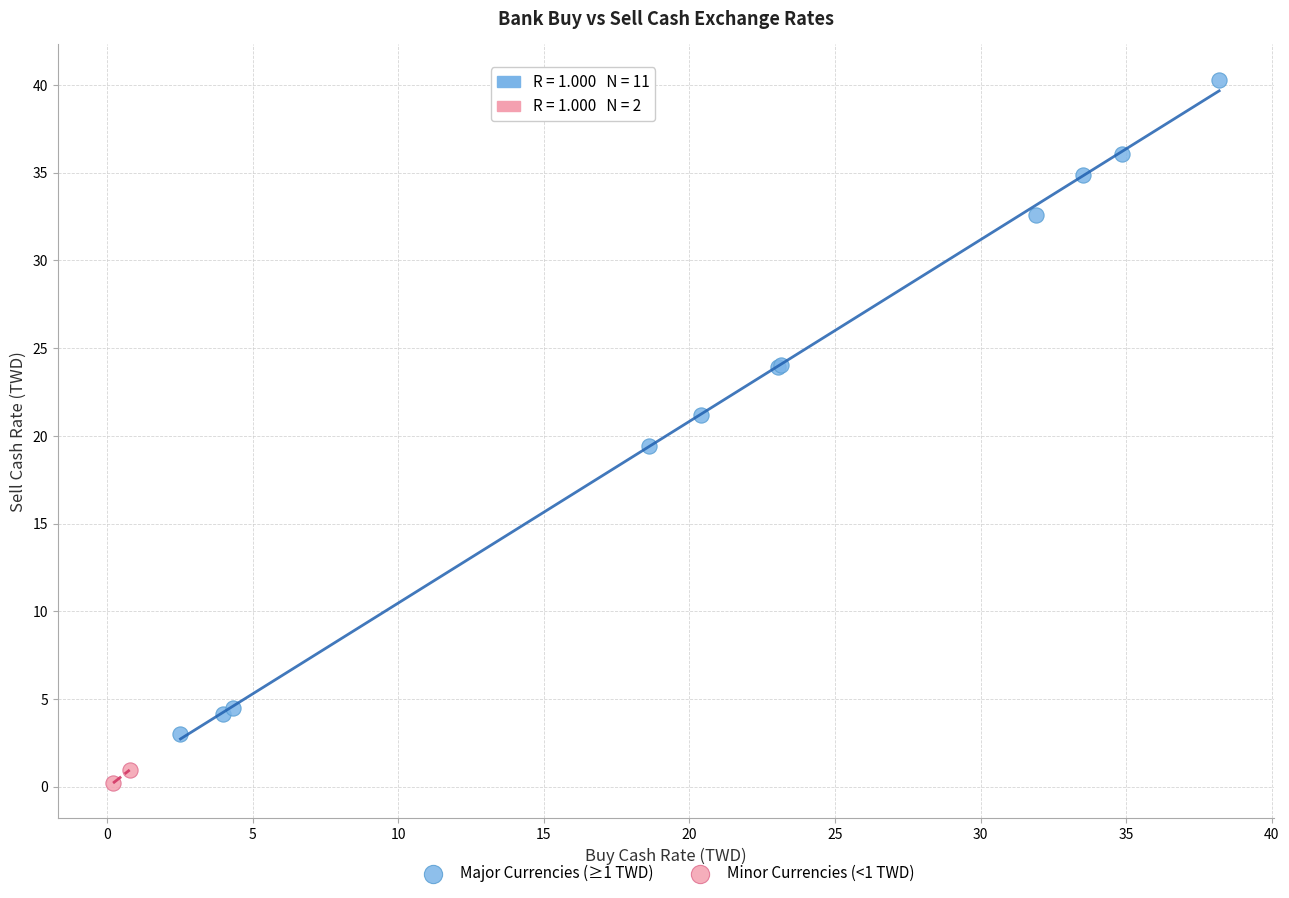

What are all the series names shown in the legend?

Major Currencies (≥1 TWD), Minor Currencies (<1 TWD)